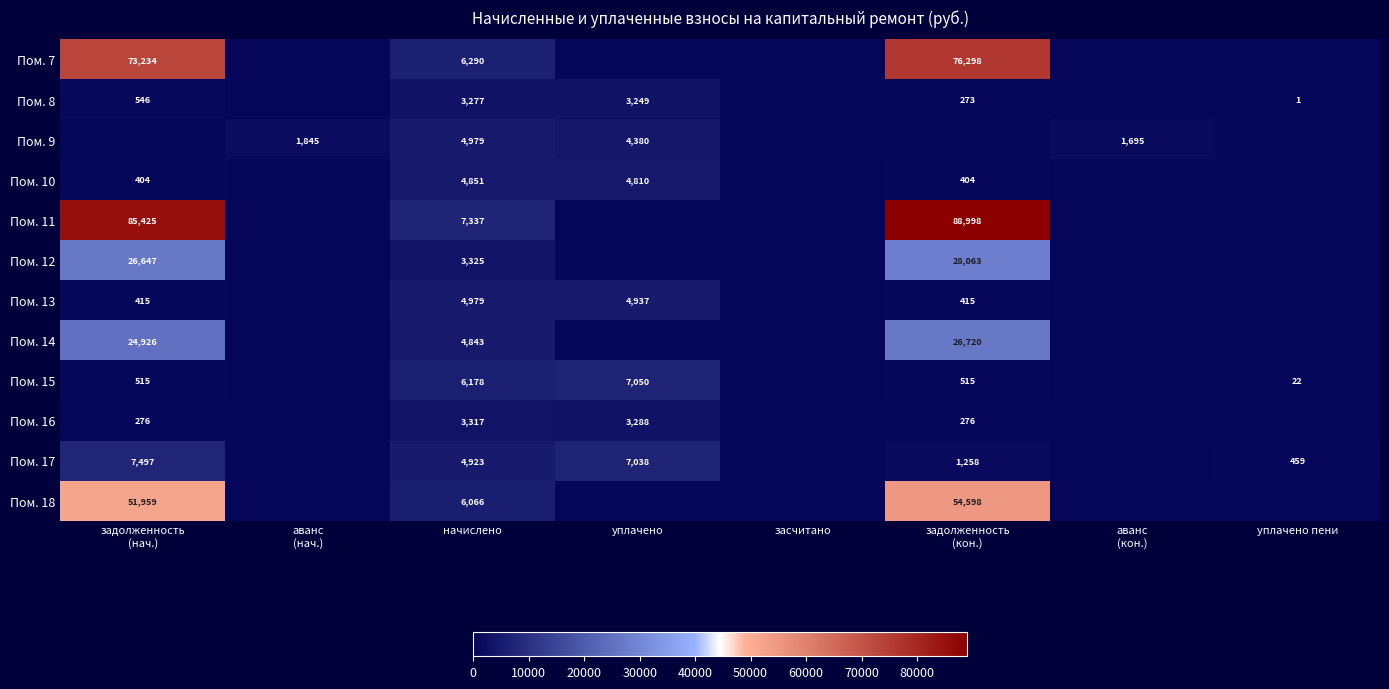

The Пом. 14 series shows 1052 at начислено. True or false?

False